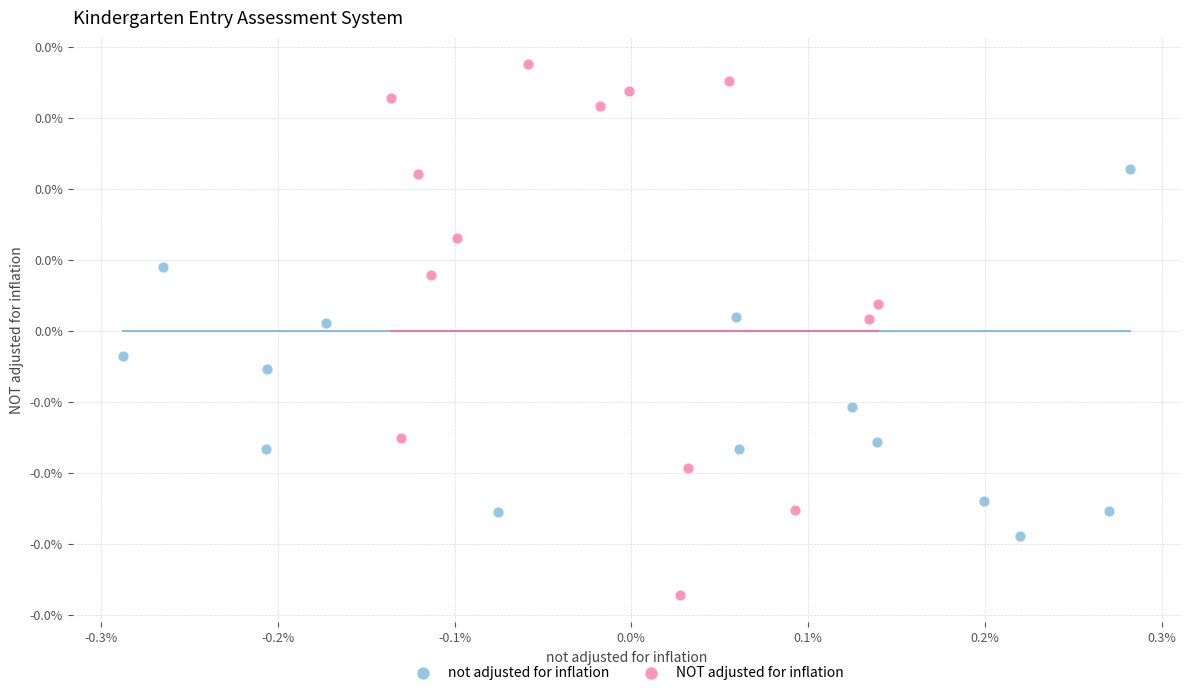

What are all the series names shown in the legend?

not adjusted for inflation, NOT adjusted for inflation